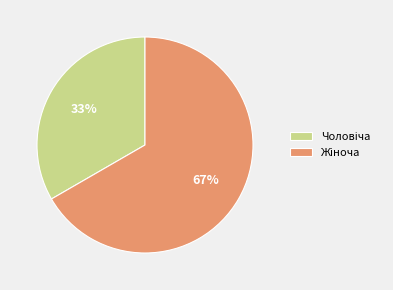

To the nearest percent, what is the average slice percentage?

50%